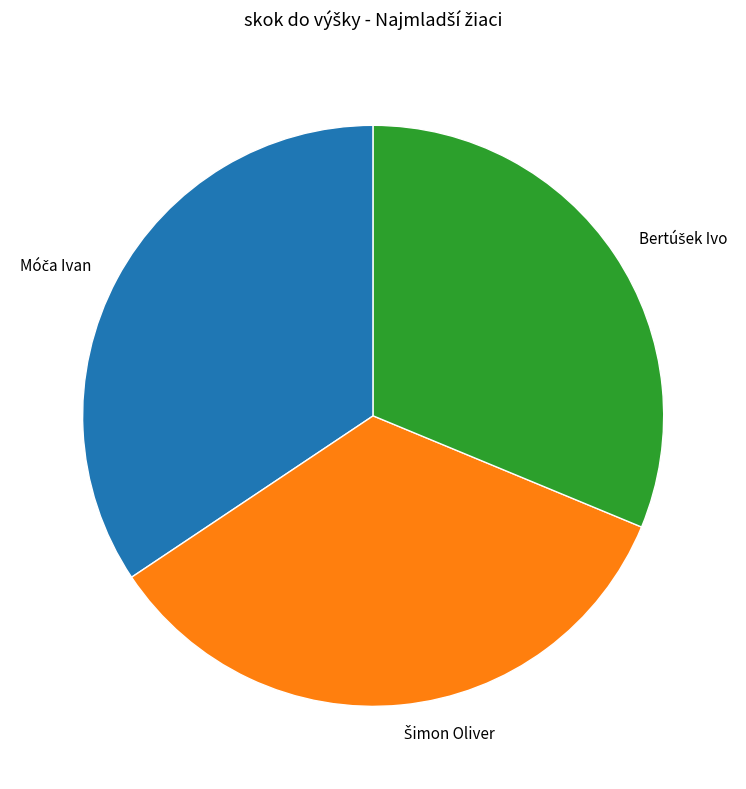

Is there a majority slice in this chart?

No